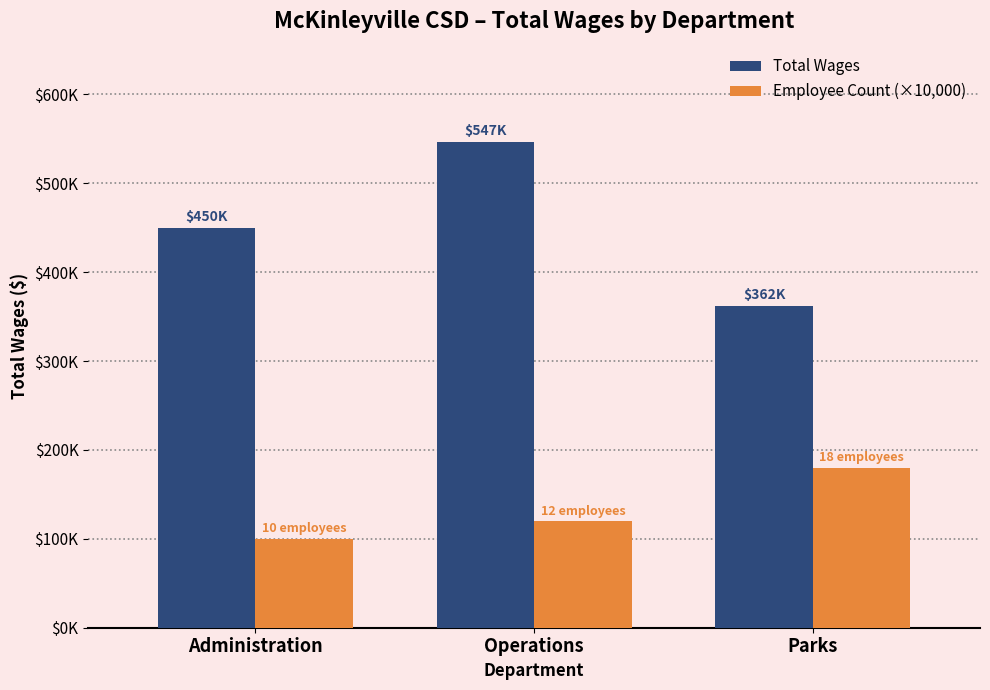

What are all the series names shown in the legend?

Total Wages, Employee Count (×10,000)